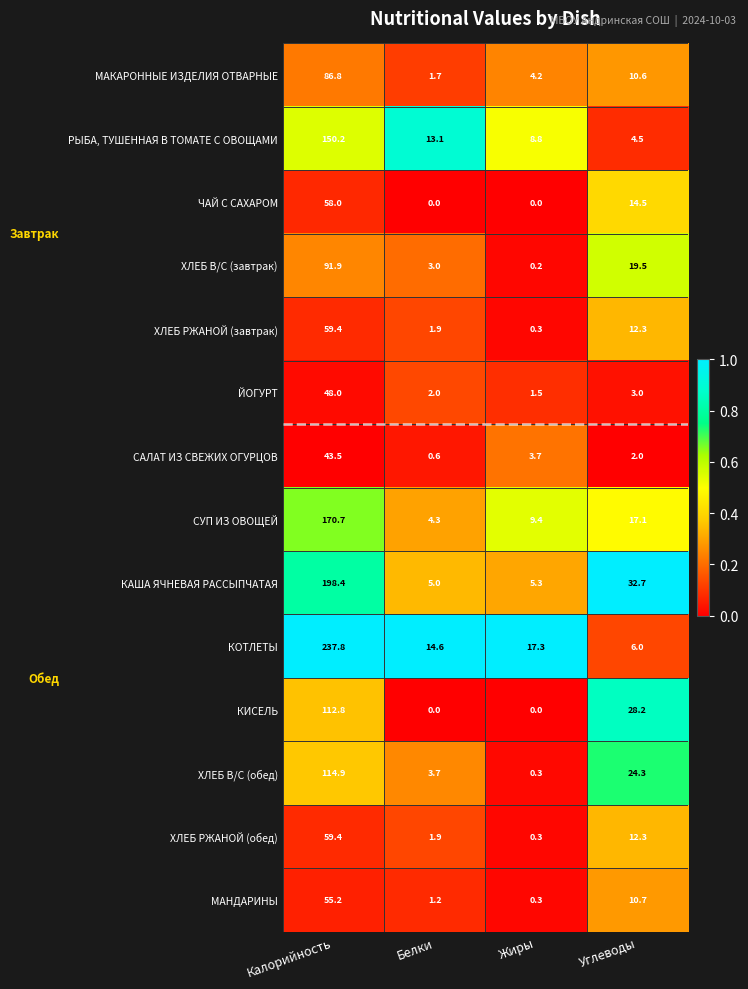

At which label does КОТЛЕТЫ reach its minimum?

Углеводы